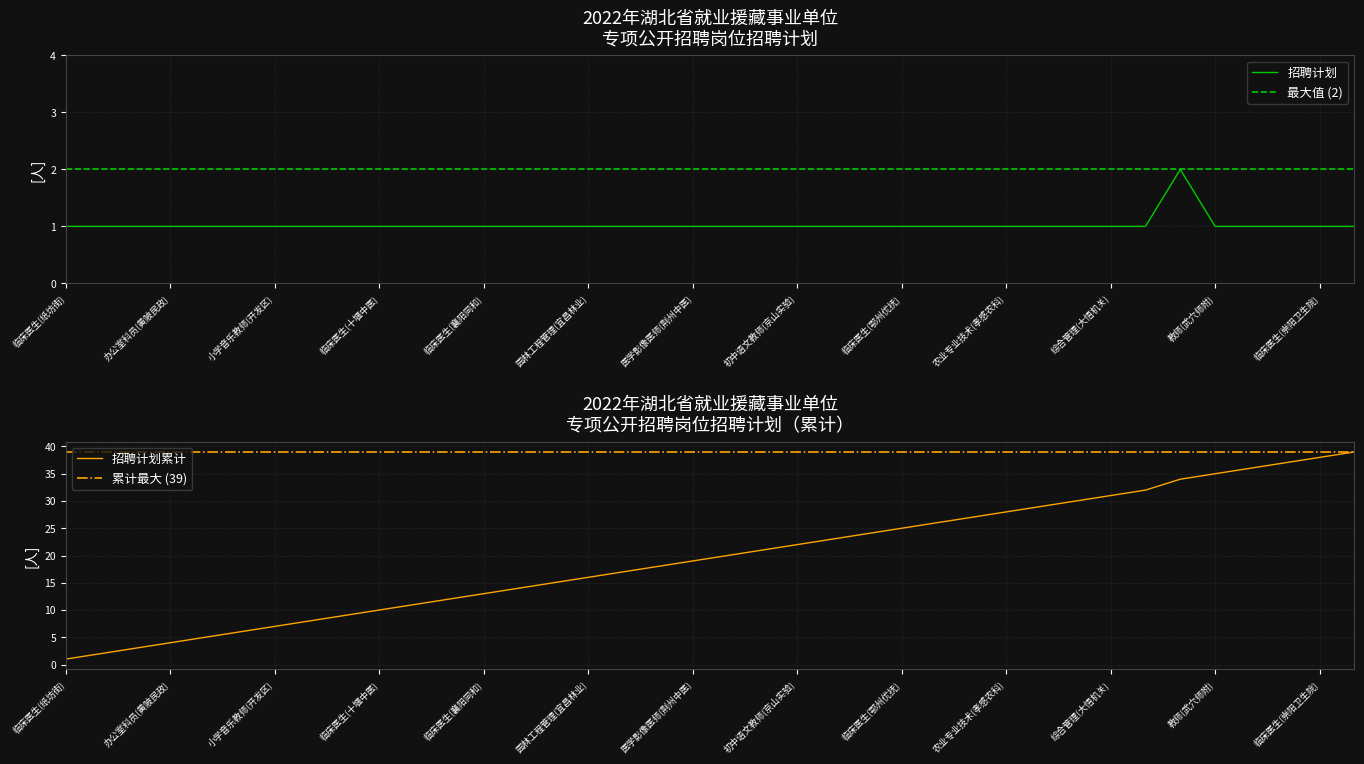

The value of 招聘计划 at 临床医生(崇阳卫生院) is 0. True or false?

False